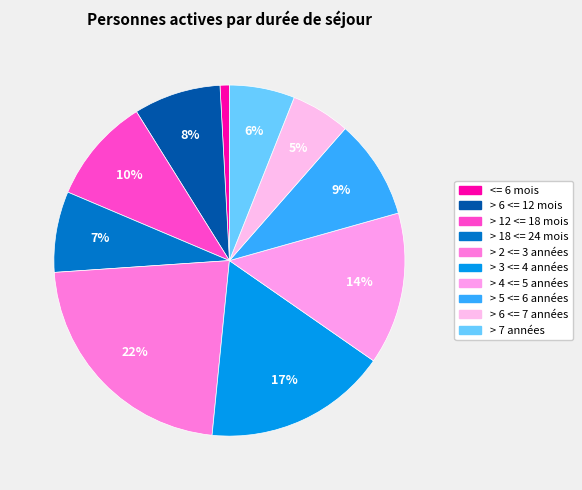

Count the number of slices in the pie.

10